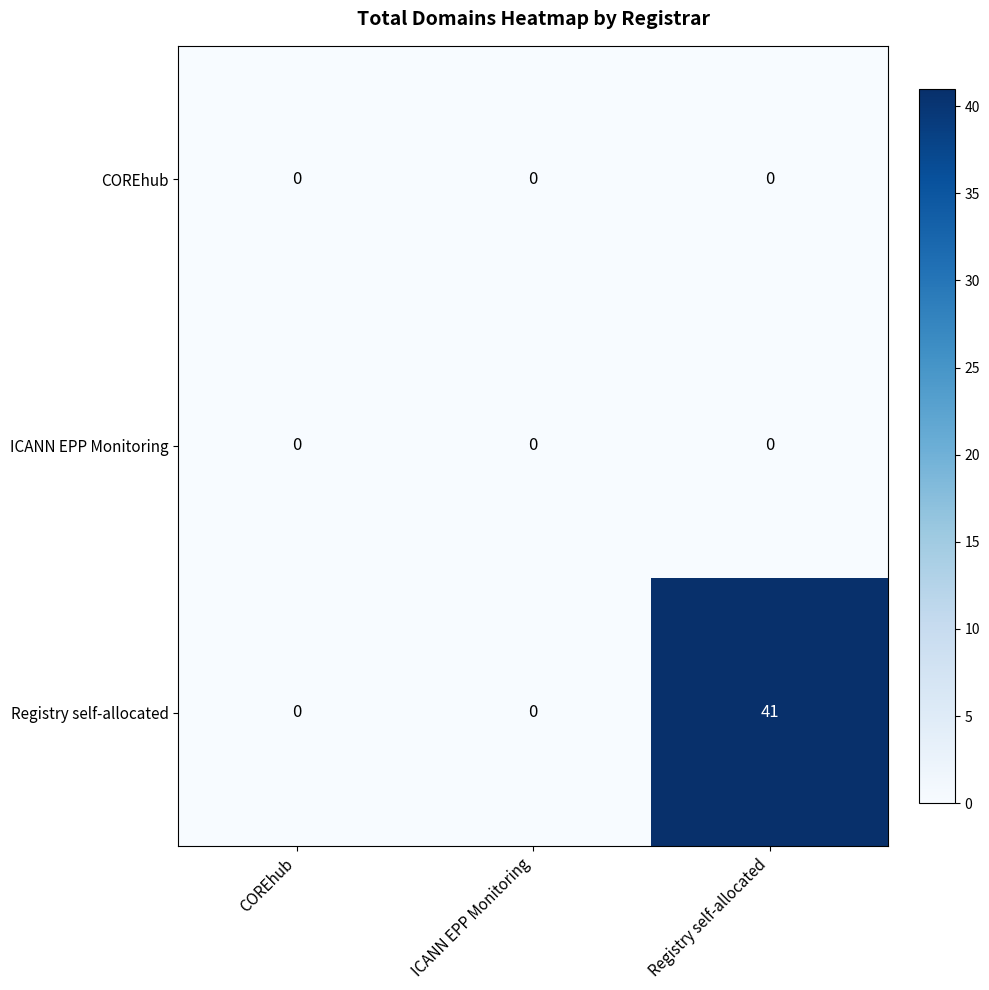

True or false: COREhub has a value of 0 at Registry self-allocated.

True